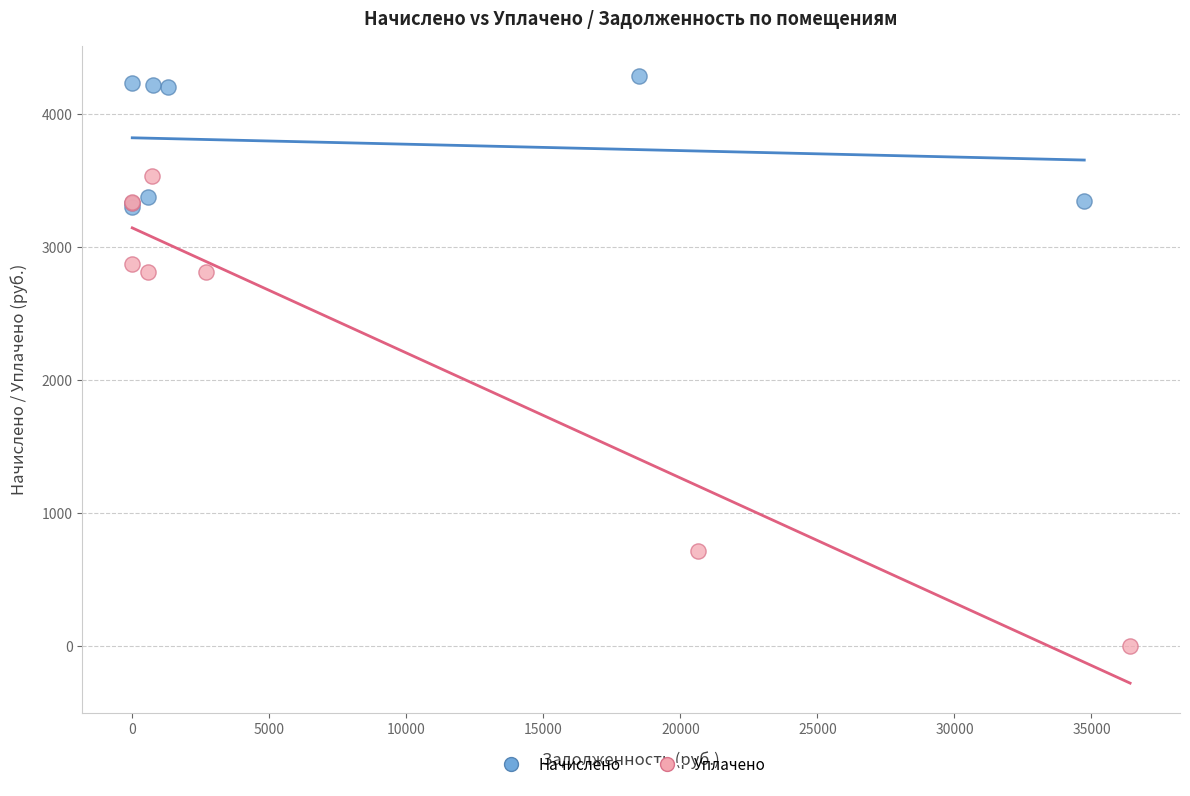

Which series reaches the maximum Y coordinate?

Начислено